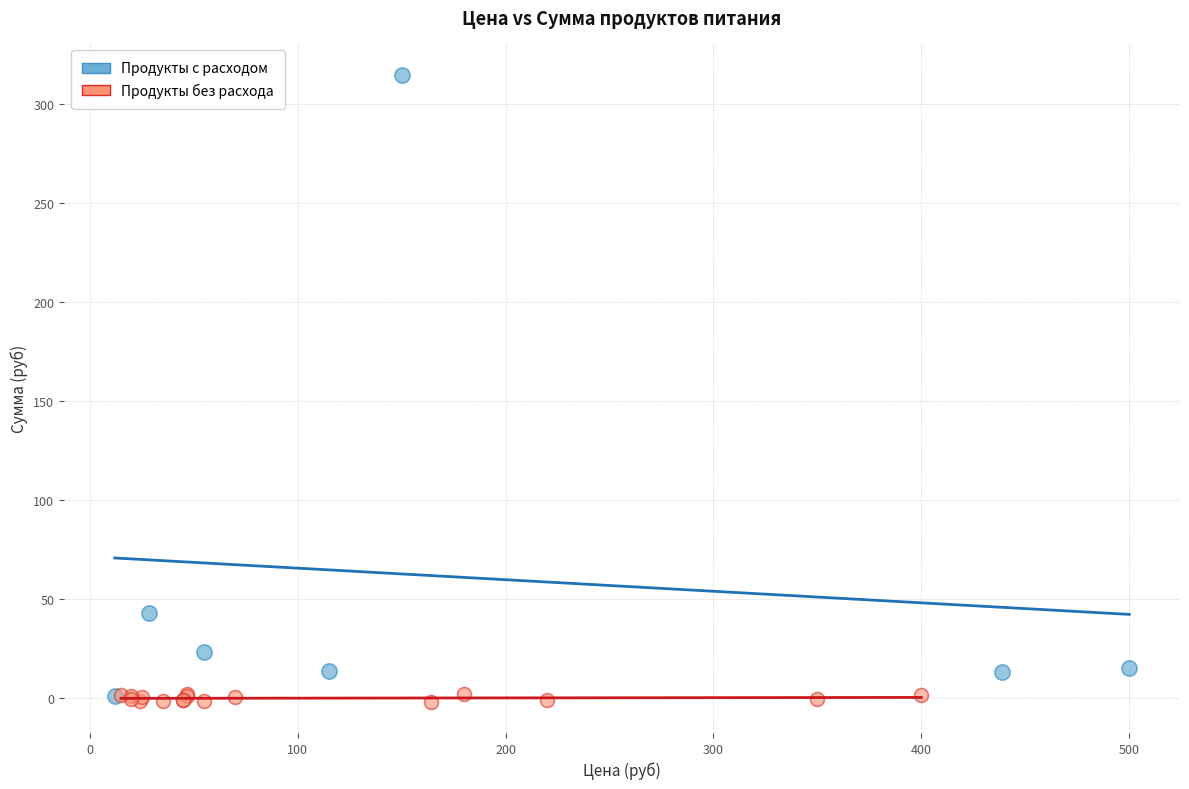

Which series reaches the maximum Y coordinate?

Продукты с расходом